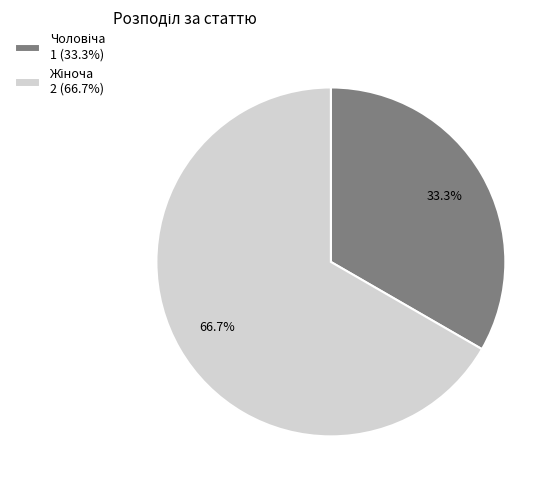

To the nearest percent, what is the combined percentage of Жіноча and Чоловіча?

100%